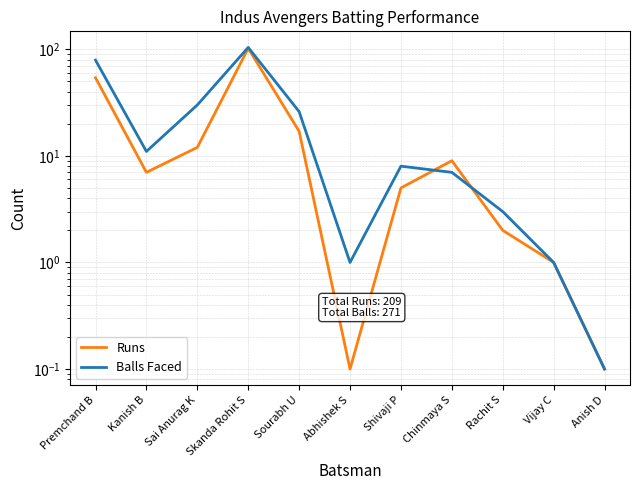

What position from the right is Abhishek S?

6